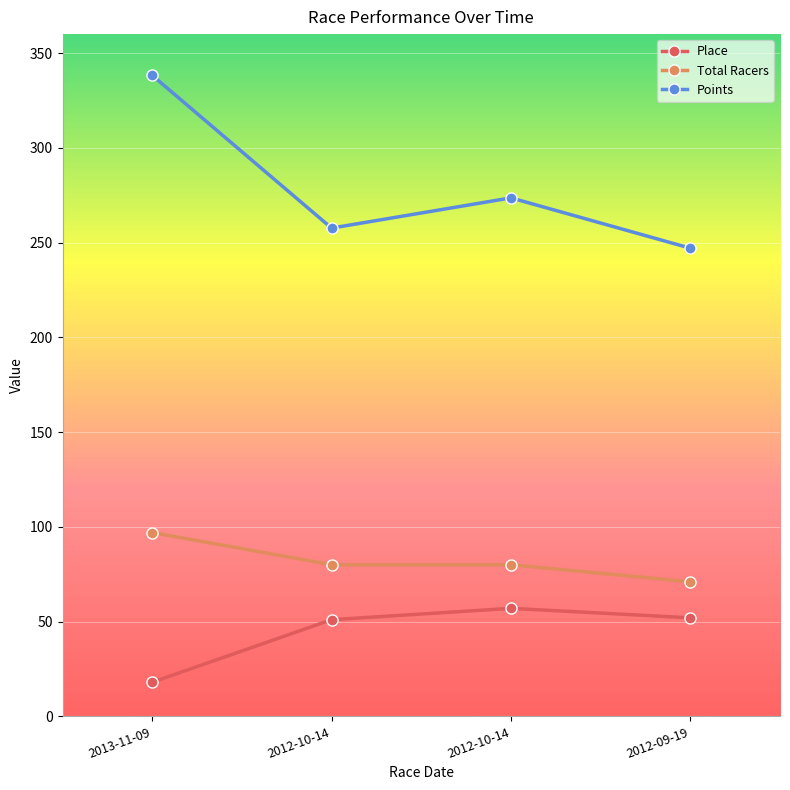

How many lines are shown in the chart?

3